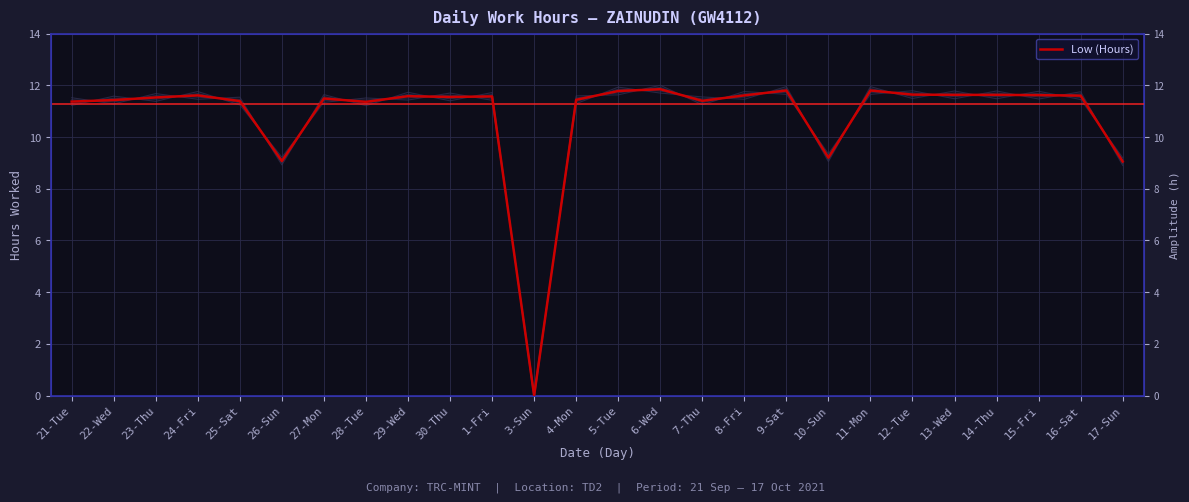

List the labels in order of value, largest first.

6-Wed, 9-Sat, 11-Mon, 5-Tue, 12-Tue, 13-Wed, 14-Thu, 15-Fri, 24-Fri, 8-Fri, 16-Sat, 29-Wed, 1-Fri, 30-Thu, 23-Thu, 27-Mon, 4-Mon, 22-Wed, 7-Thu, 25-Sat, 21-Tue, 28-Tue, 10-Sun, 26-Sun, 17-Sun, 3-Sun